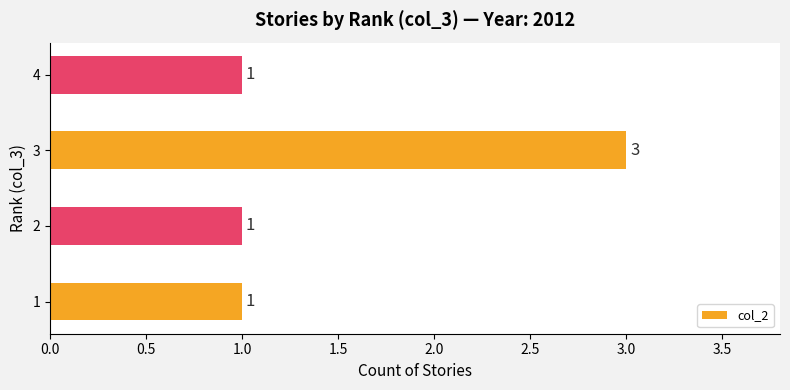

Is it true that the value at 2 is 1?

True